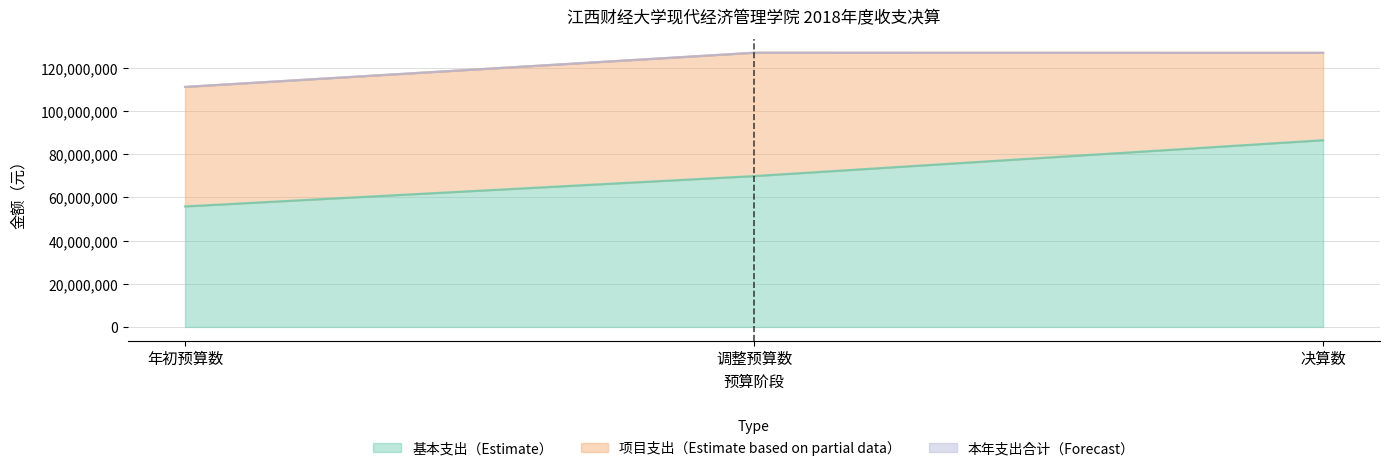

What is the label of the 3rd point from the left?

决算数